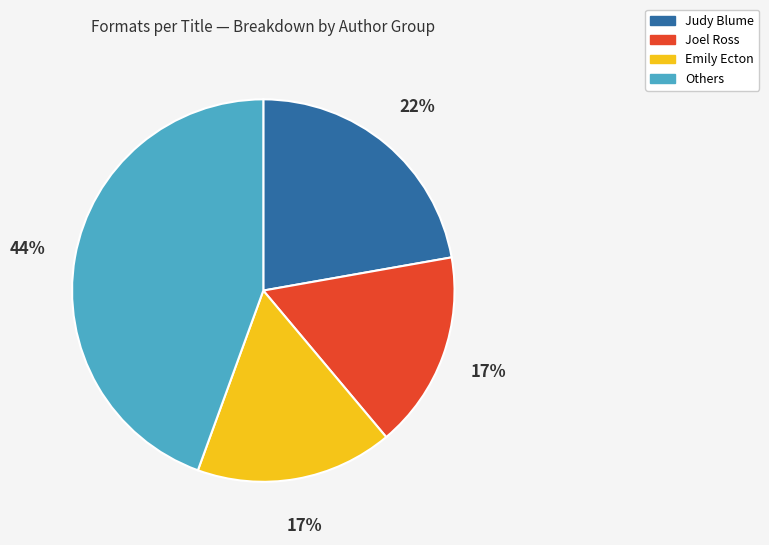

To the nearest percent, what is the average slice percentage?

25%